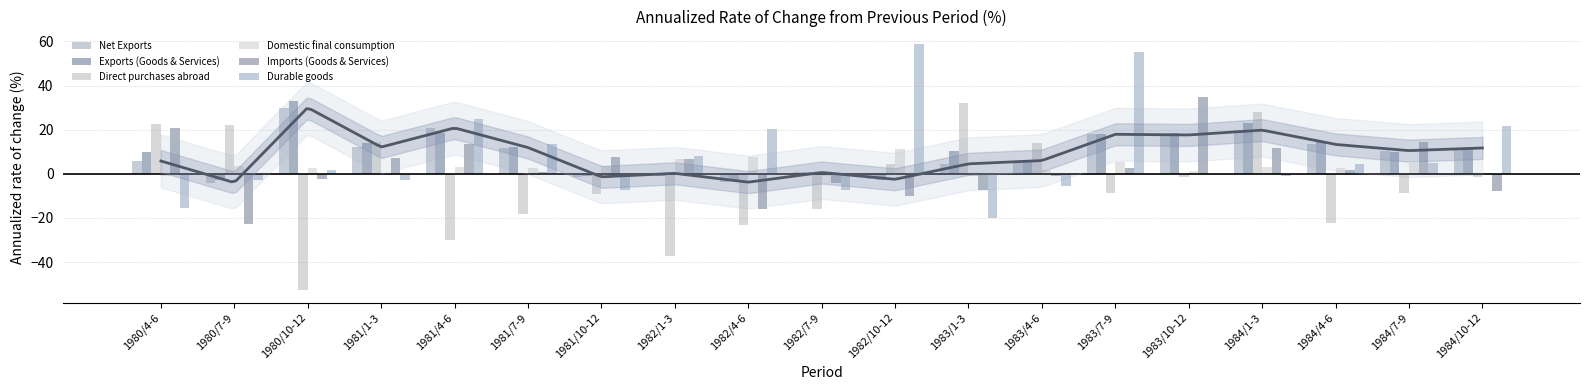

What is the difference between the maximum and minimum values in the Imports (Goods & Services) series?

57.6